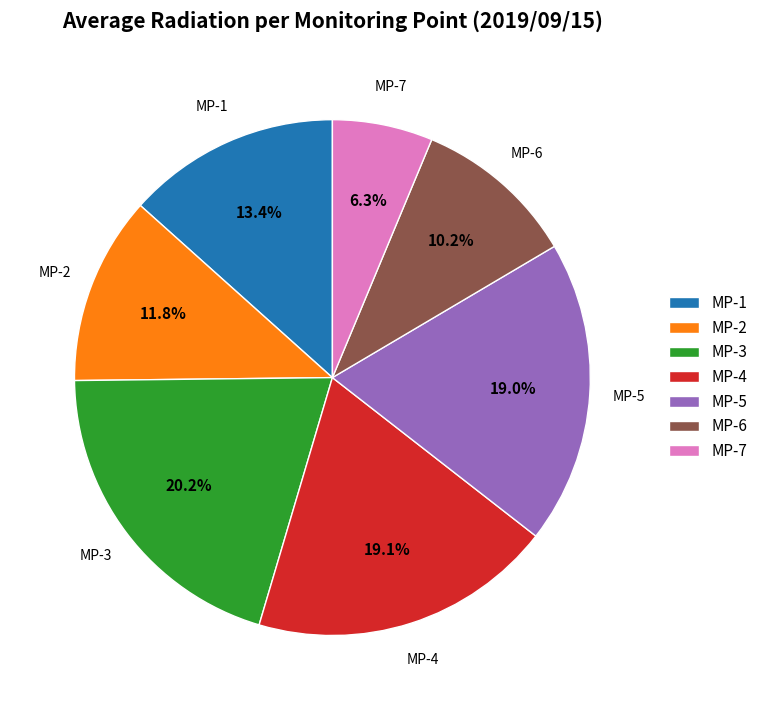

Which slice is the largest?

MP-3